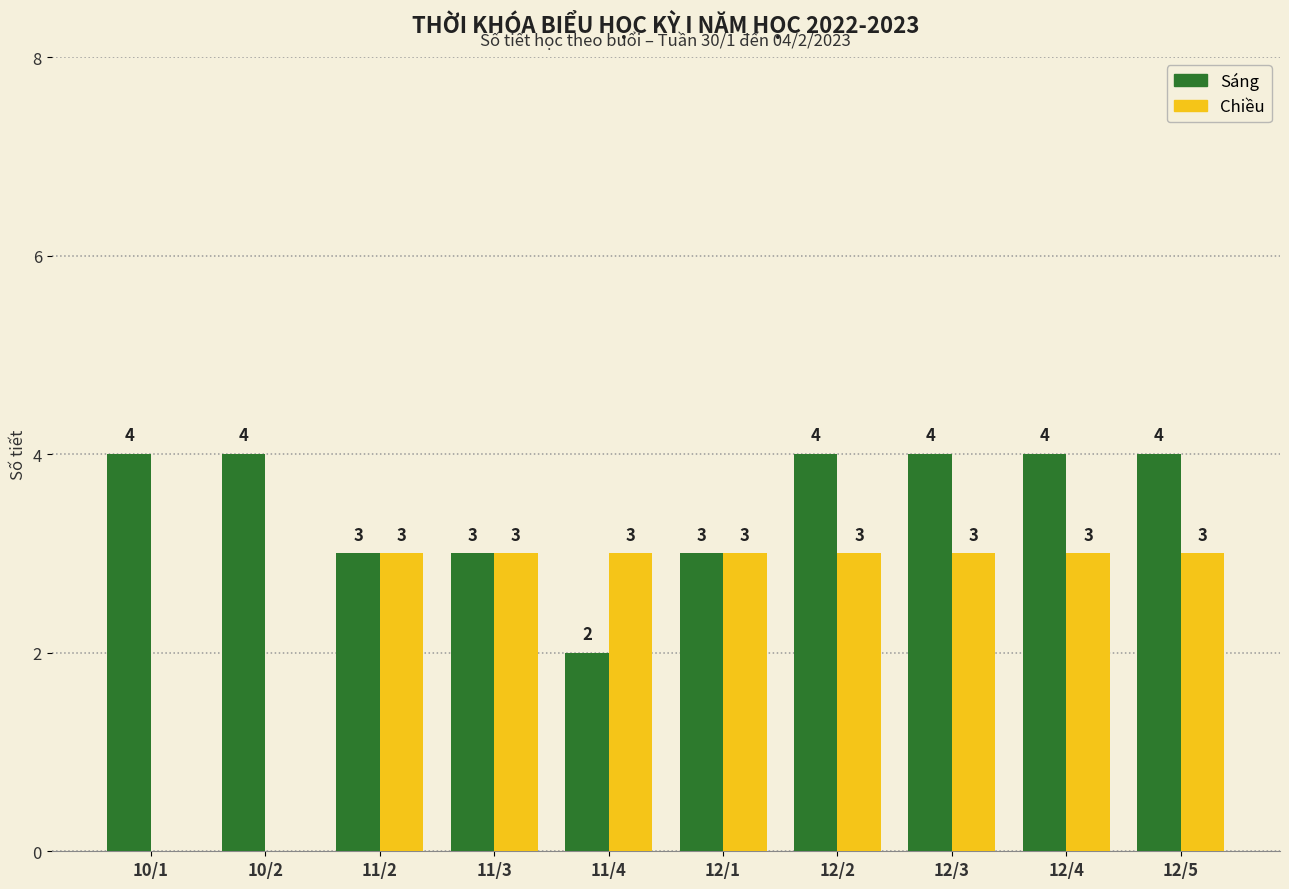

What is the total value across all series at 12/3?

7